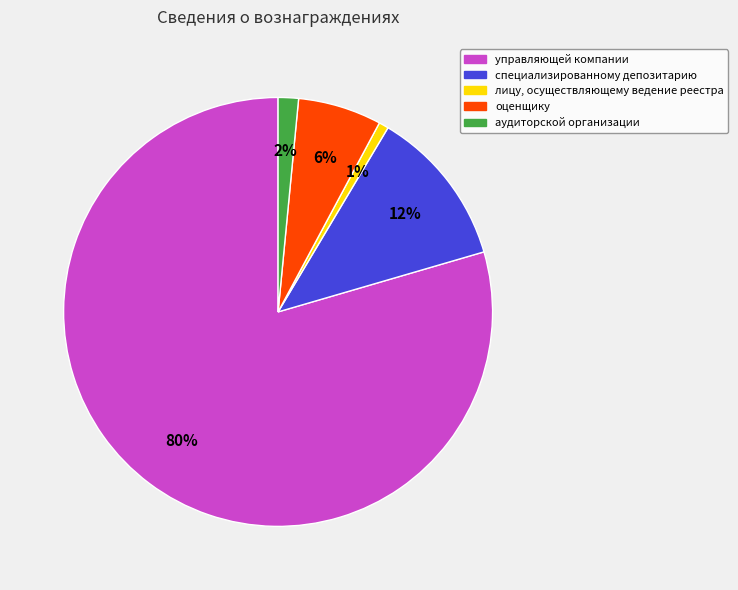

Between оценщику and аудиторской организации, which is larger?

оценщику